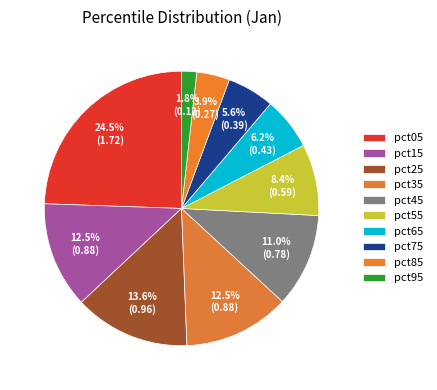

Do pct45 and pct85 together represent more than half of the pie?

No